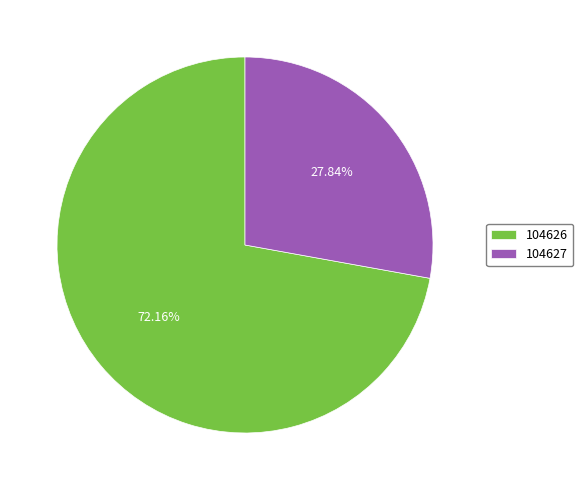

What is the smallest slice in the pie chart?

104627